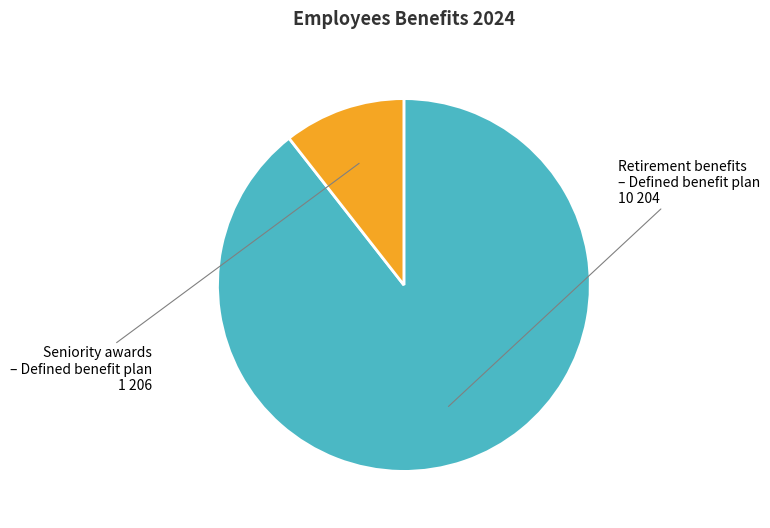

What is the ratio of the value at Retirement benefits – Defined benefit plan to the value at Seniority awards – Defined benefit plan?

8.5